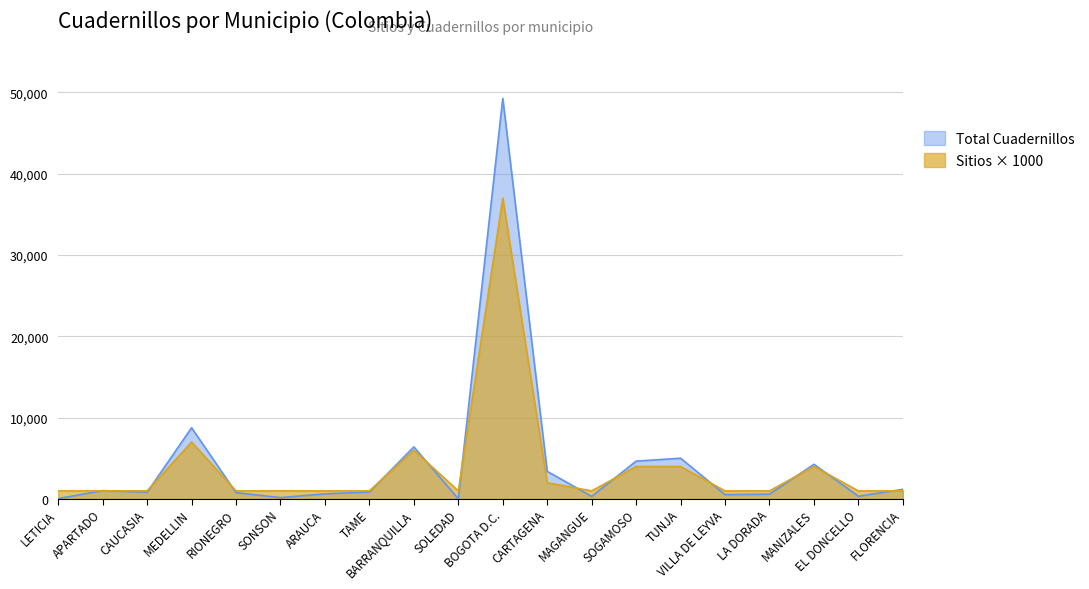

How many intersections are there between Sitios por Municipio and Total Cuadernillos?

13